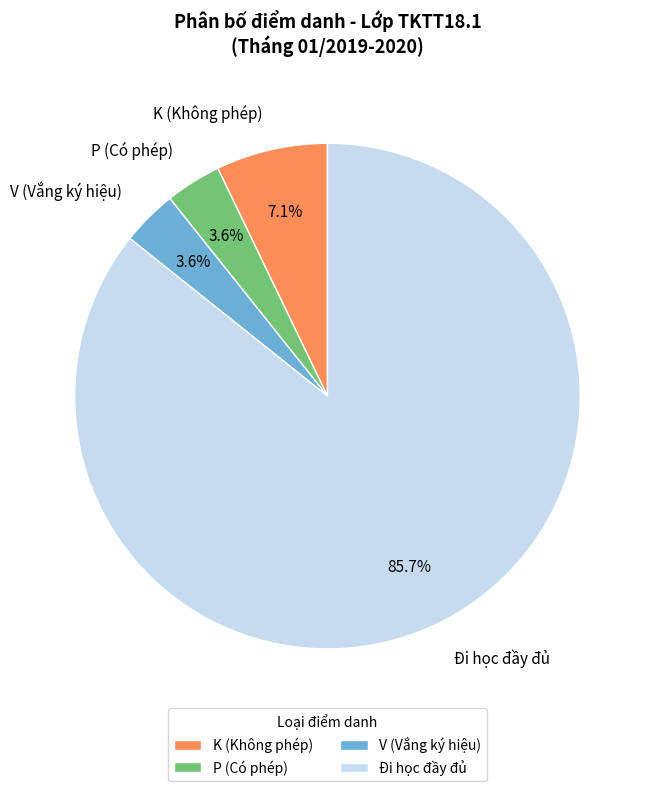

Count the number of slices in the pie.

4